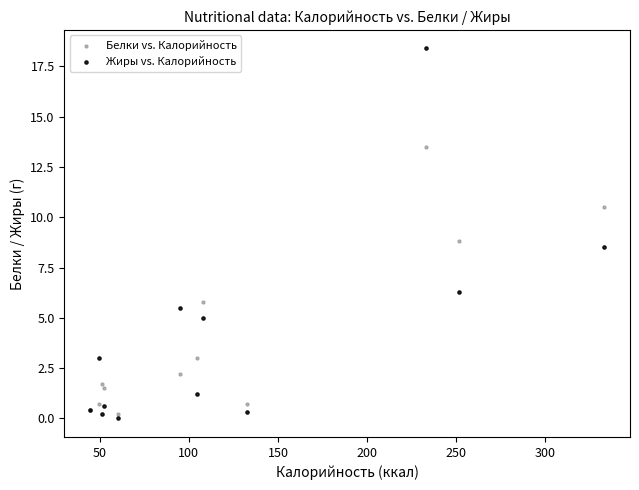

Which series reaches the maximum Y coordinate?

Жиры vs. Калорийность